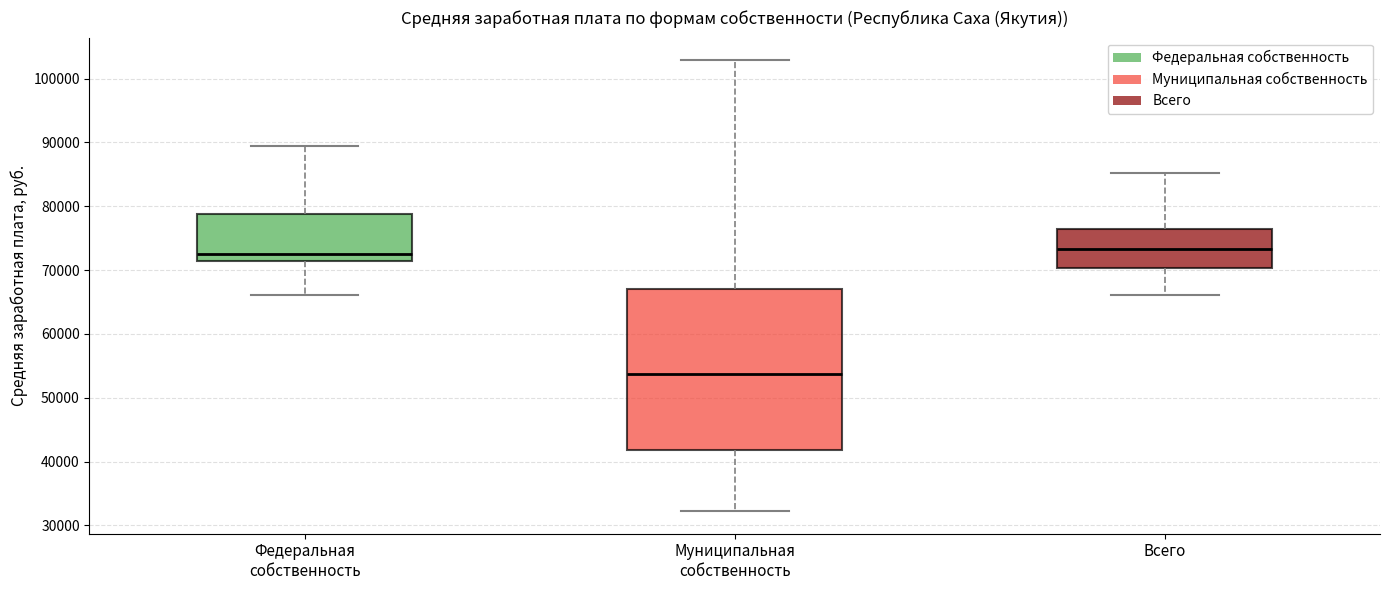

Reading left to right, transcribe this box plot: for each box, give where its median line is, the range the box spans, and where its two whiskers end, as read against the y-axis. The values are not printed on the chart, so give them approximately, as read against the axis.

Федеральная собственность: median 72000, box 71000 to 79000, whiskers 66000 to 90000
Муниципальная собственность: median 54000, box 42000 to 67000, whiskers 32000 to 103000
Всего: median 73000, box 70000 to 76000, whiskers 66000 to 85000